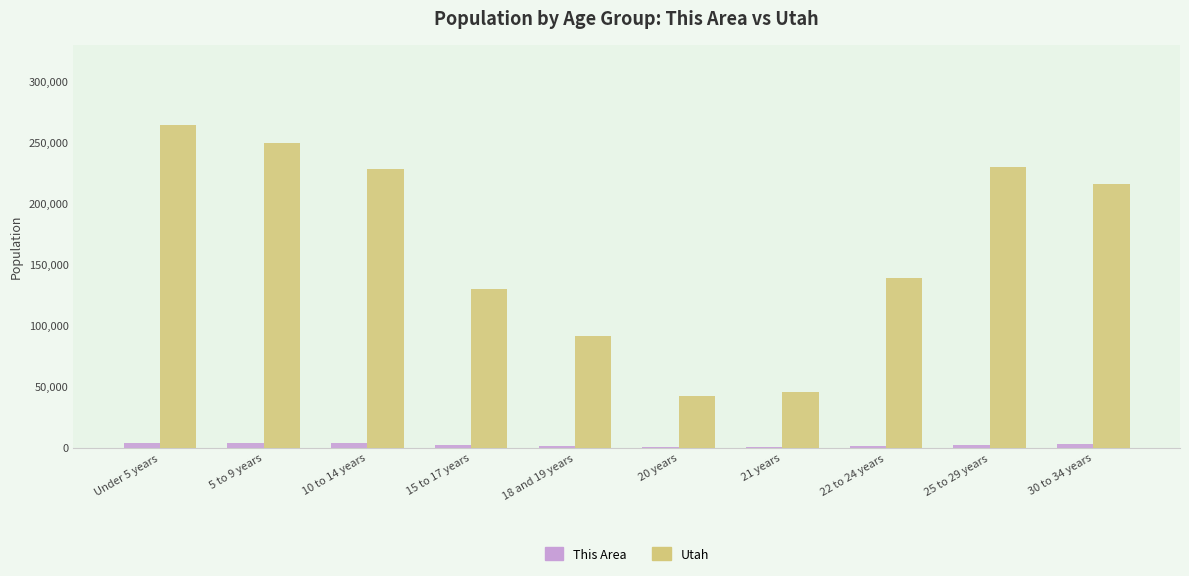

What is the greatest value displayed?

263924